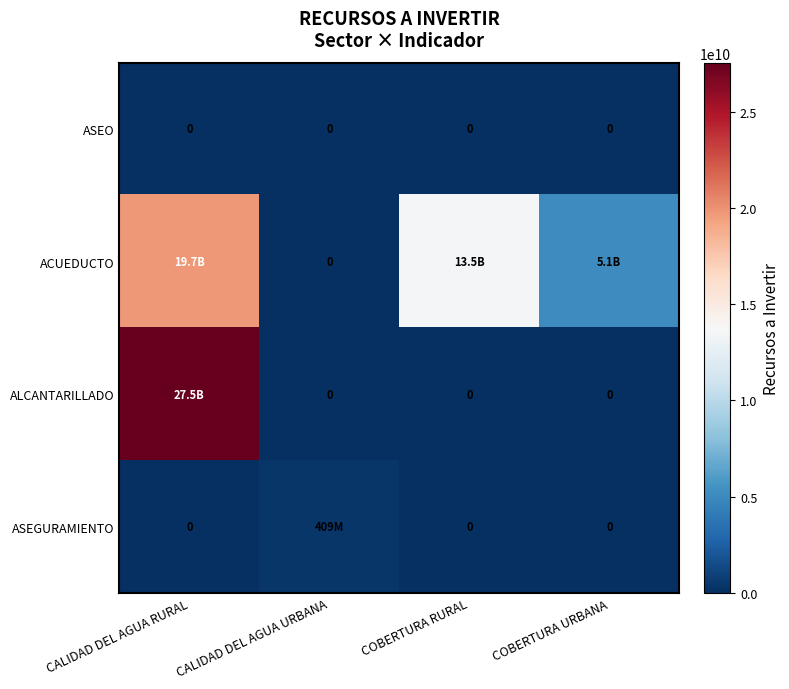

True or false: ASEO has a value of 0 at COBERTURA URBANA.

True